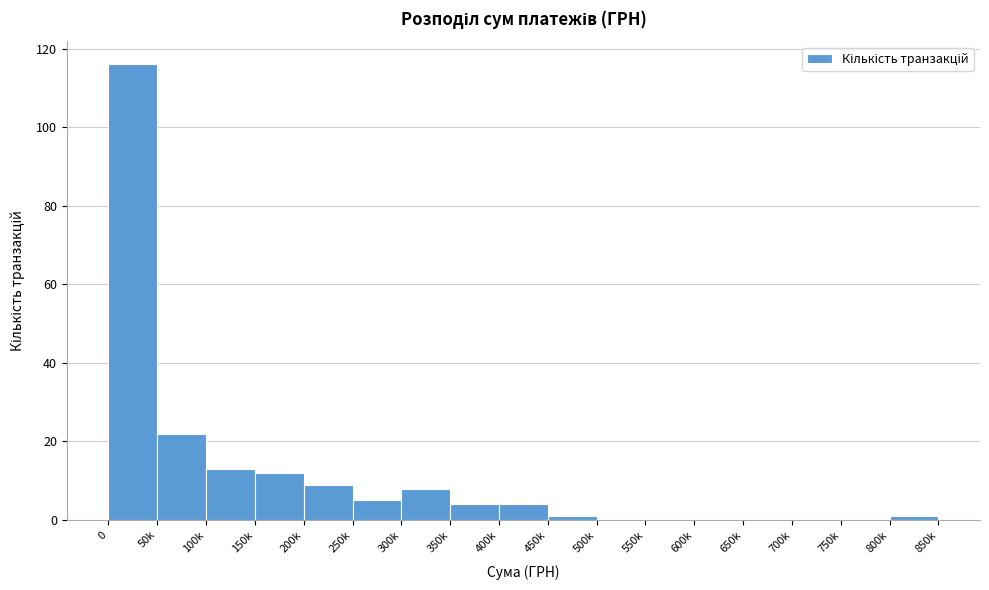

Reading right to left, what are all the values shown in this chart?

800k=1	750k=0	700k=0	650k=0	600k=0	550k=0	500k=0	450k=1	400k=4	350k=4	300k=8	250k=5	200k=9	150k=12	100k=13	50k=22	0=116